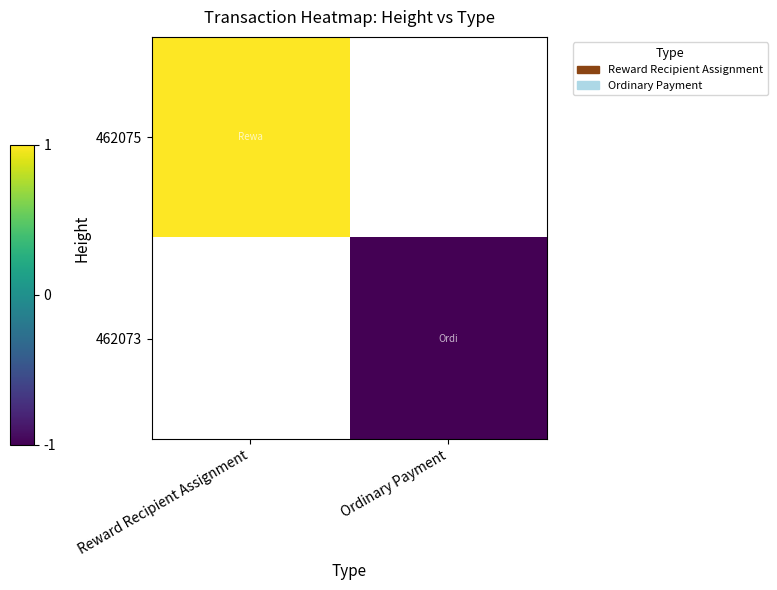

How many data points does each series have?

2